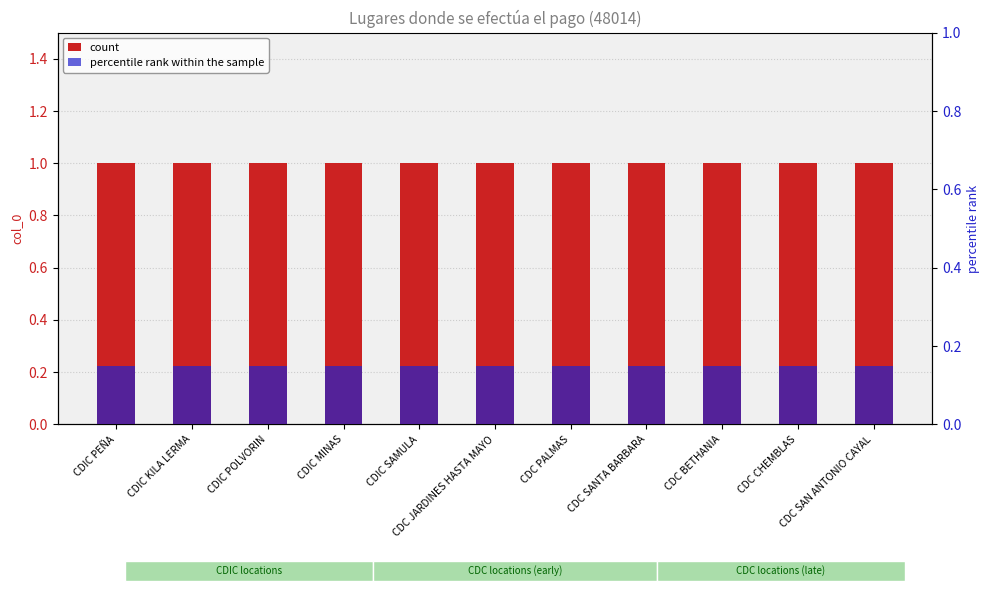

What position from the left is CDIC PEÑA?

1